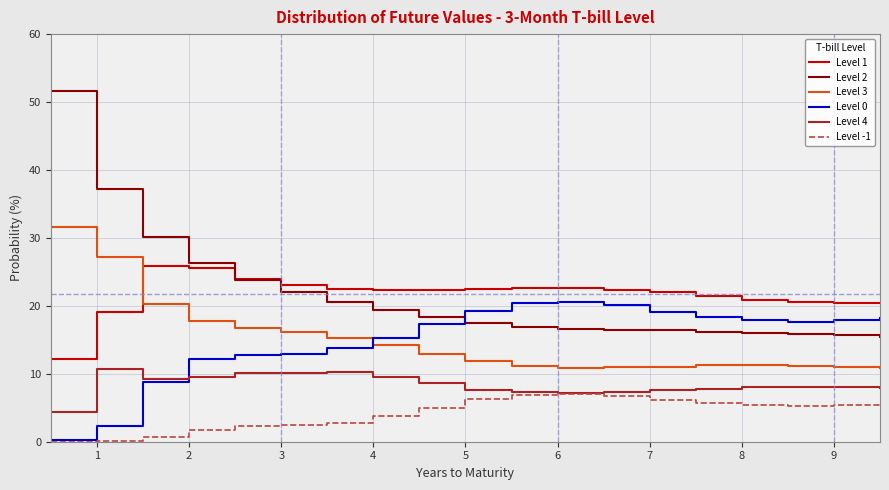

What is the highest value of the Level 3 series?

31.6